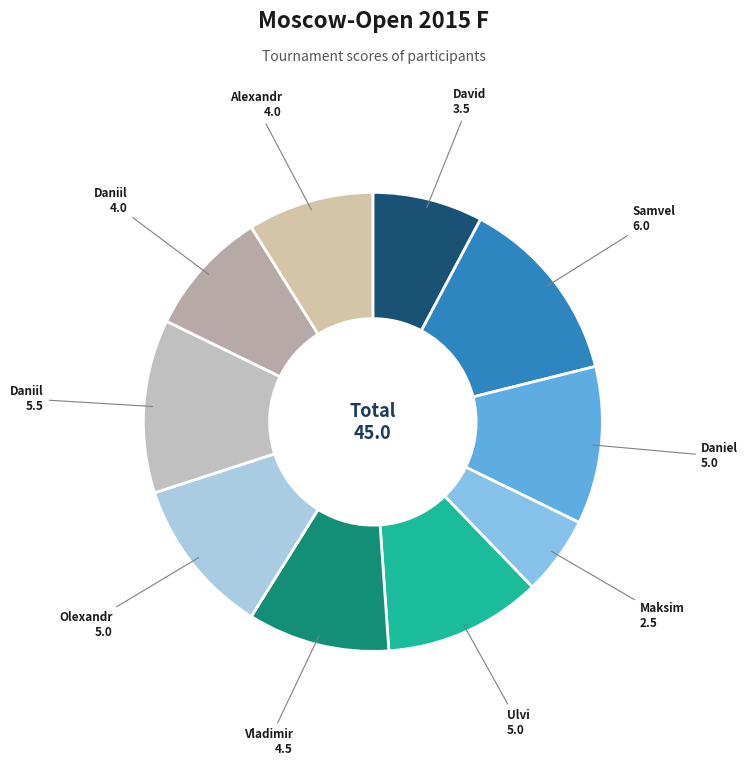

What is the smallest slice in the pie chart?

Vavulin Maksim